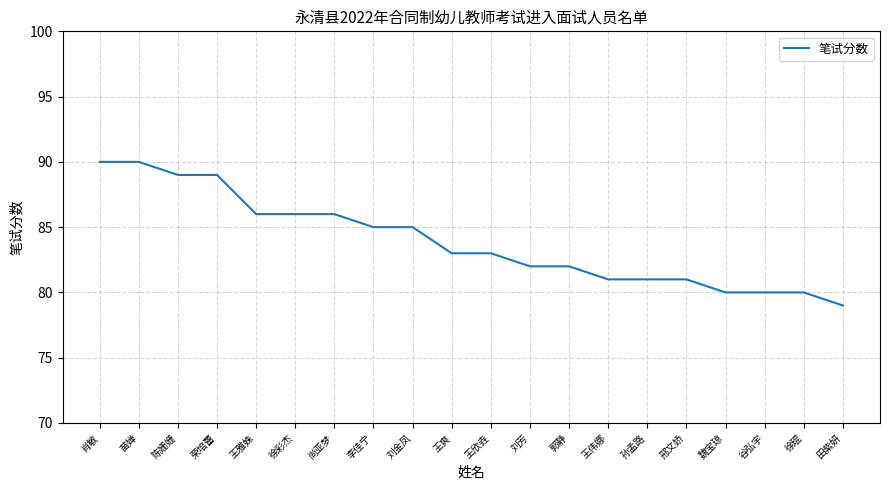

Reading right to left, list all the values displayed in this chart.

田紫妍=79	徐琨=80	谷弘宇=80	魏宝琼=80	邢文娇=81	孙孟路=81	王伟娜=81	郭静=82	刘芳=82	王欣垚=83	王爽=83	刘金凤=85	李佳宁=85	尚亚梦=86	徐彩杰=86	王雅姝=86	荣培蕾=89	陈姗姗=89	苗婵=90	肖敏=90